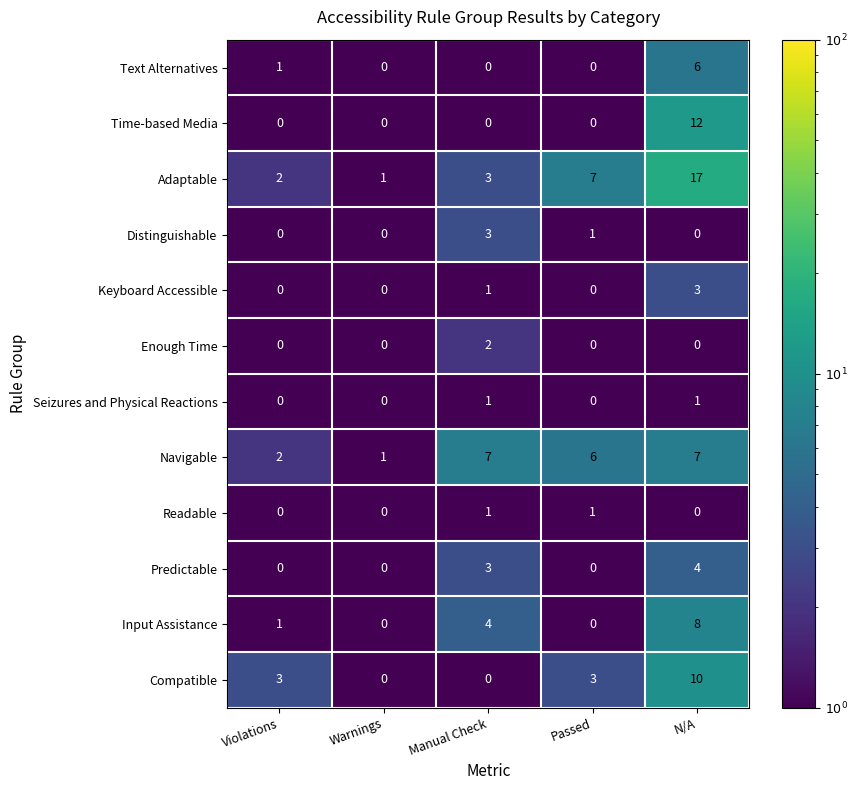

At which label does Adaptable reach its peak?

N/A